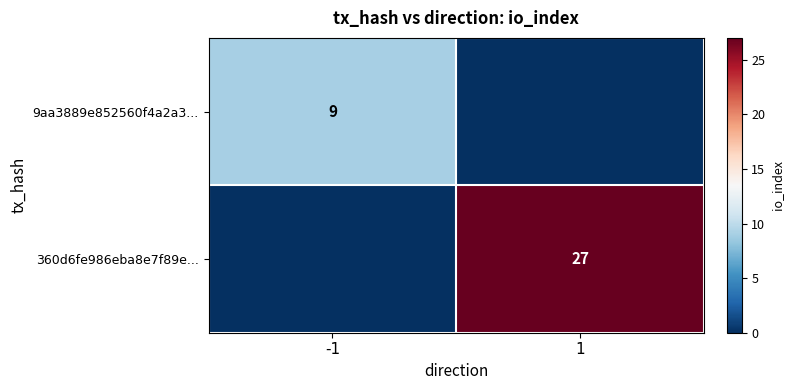

Which series has the largest total across all categories?

360d6fe986eba8e7f89e...